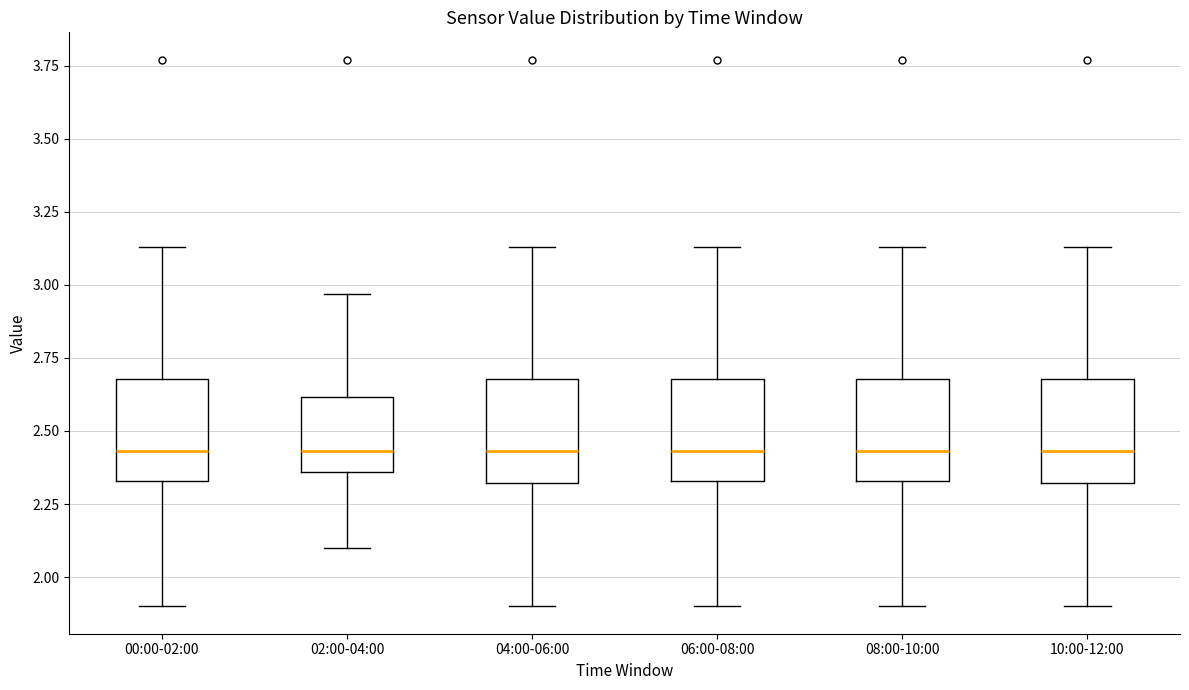

Reading left to right, read every box against the y-axis: the position of its median line, the range the box covers, and the ends of its whiskers. The values are not printed on the chart, so give them approximately, as read against the axis.

00:00-02:00: median 2.45, box 2.35 to 2.70, whiskers 1.90 to 3.15
02:00-04:00: median 2.45, box 2.35 to 2.60, whiskers 2.10 to 2.95
04:00-06:00: median 2.45, box 2.30 to 2.70, whiskers 1.90 to 3.15
06:00-08:00: median 2.45, box 2.35 to 2.70, whiskers 1.90 to 3.15
08:00-10:00: median 2.45, box 2.35 to 2.70, whiskers 1.90 to 3.15
10:00-12:00: median 2.45, box 2.30 to 2.70, whiskers 1.90 to 3.15